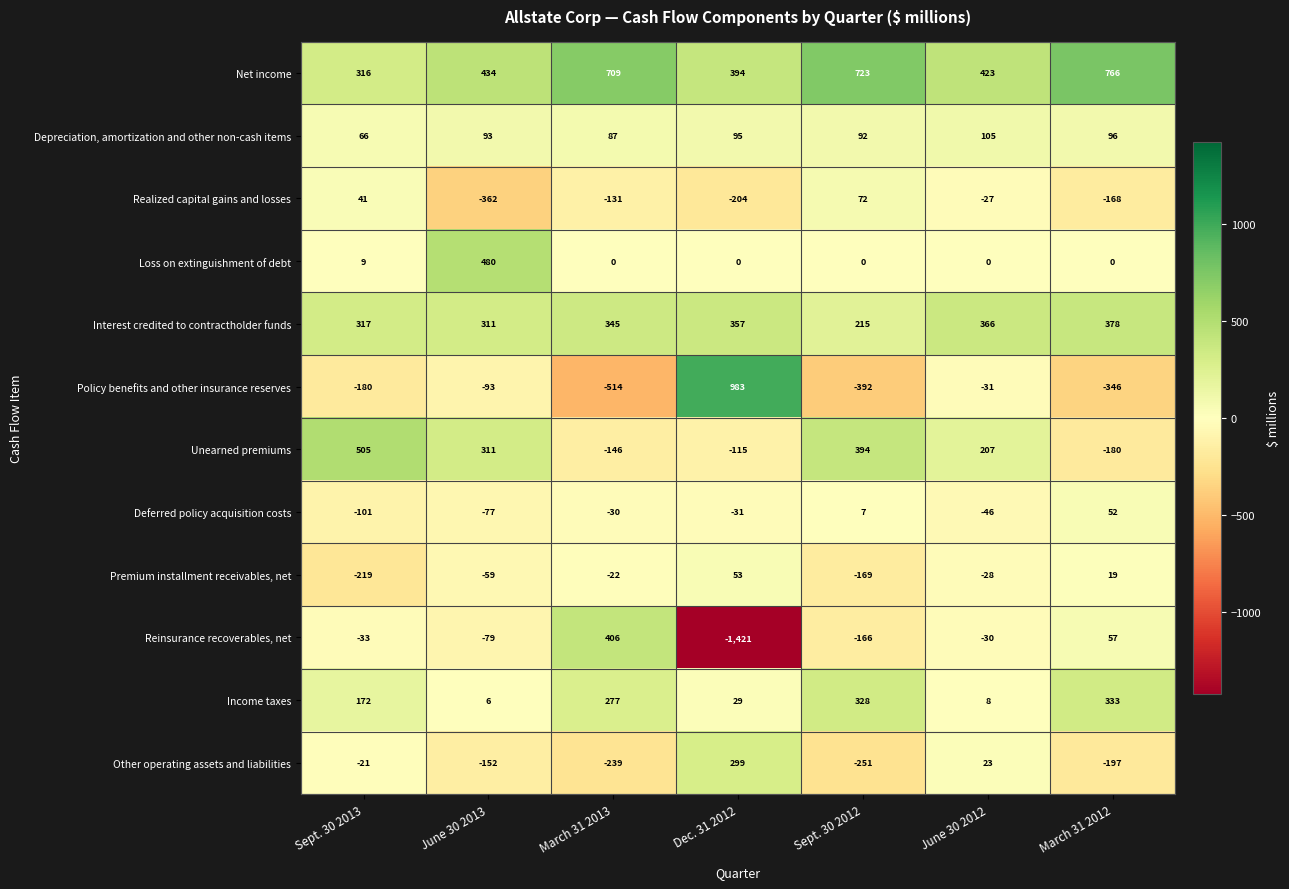

Count the number of categories in the chart.

7